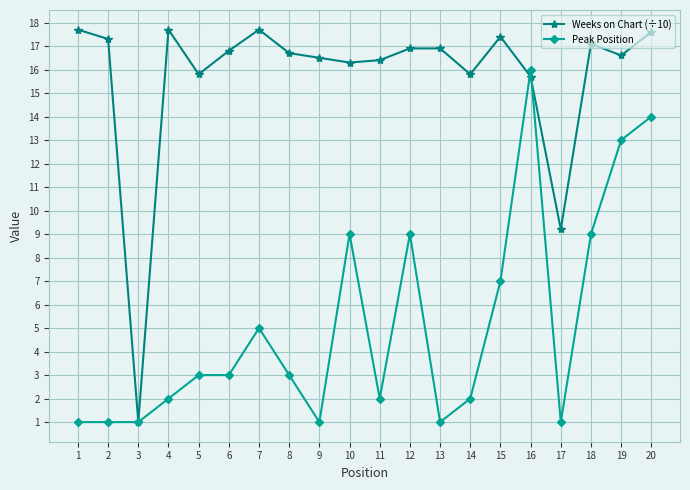

How many categories are shown in the chart?

20